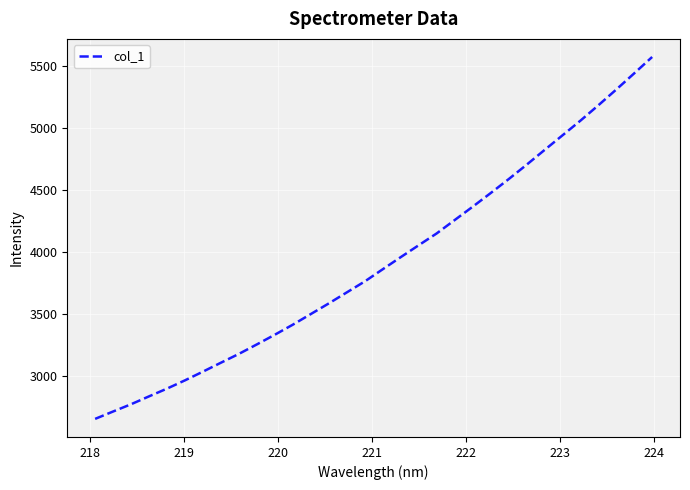

How many lines are shown in the chart?

1